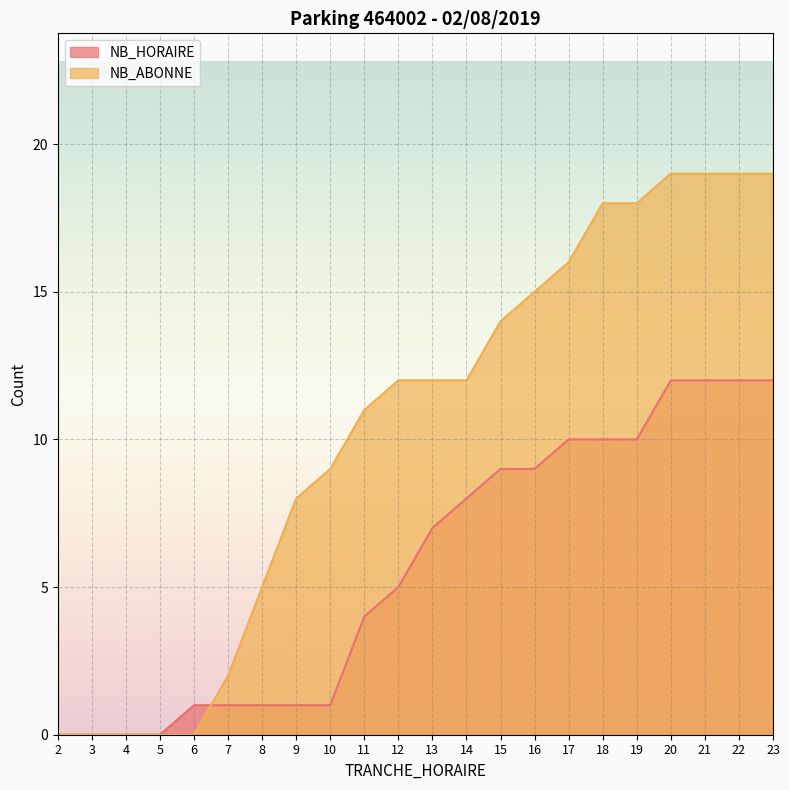

What is the total value across all series at 21?

31